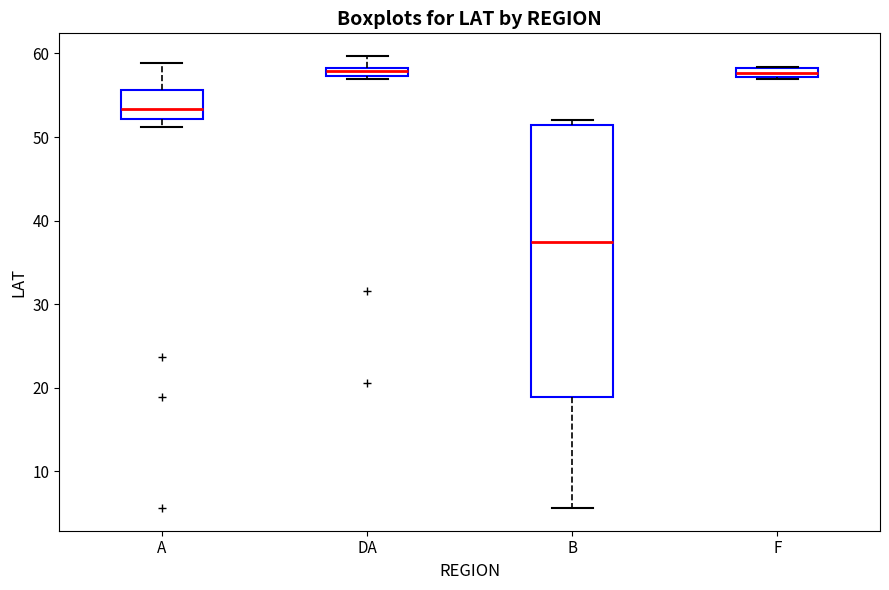

Comparing the boxes themselves (not the whiskers), which one is the tallest?

B